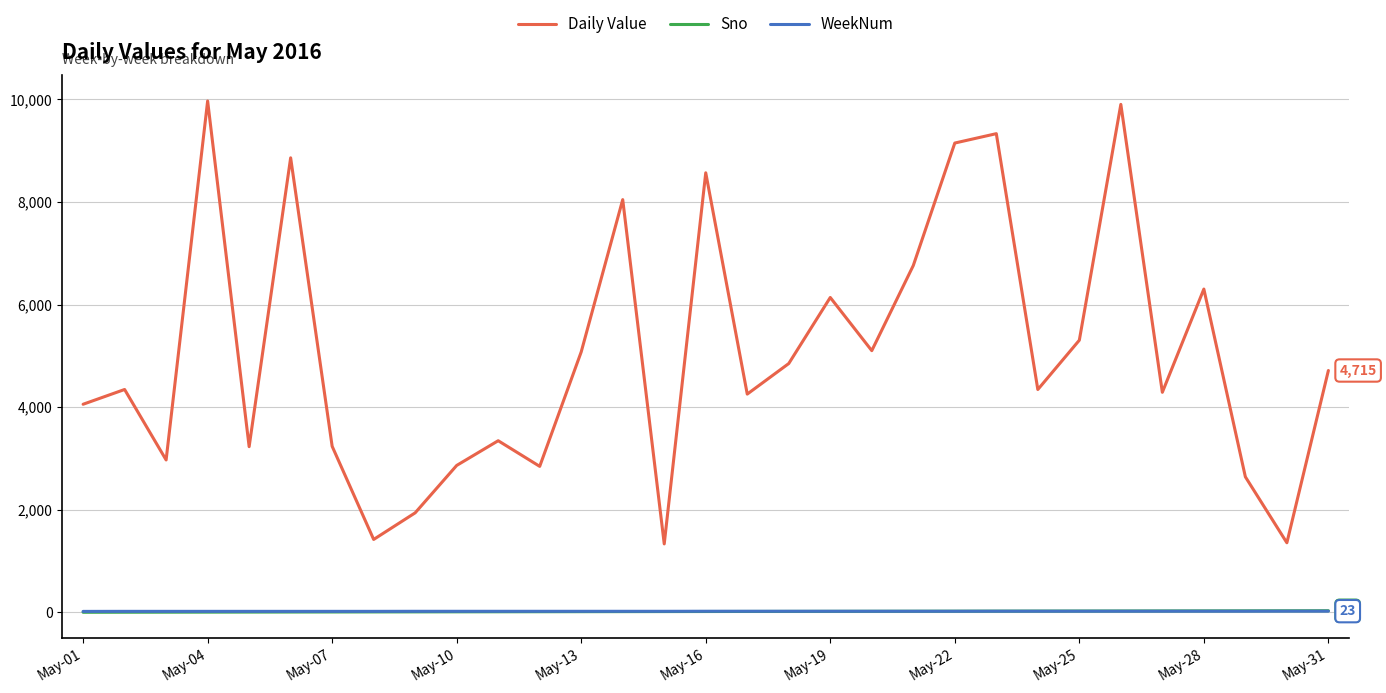

What is the lowest value of the Daily Value series?

1334